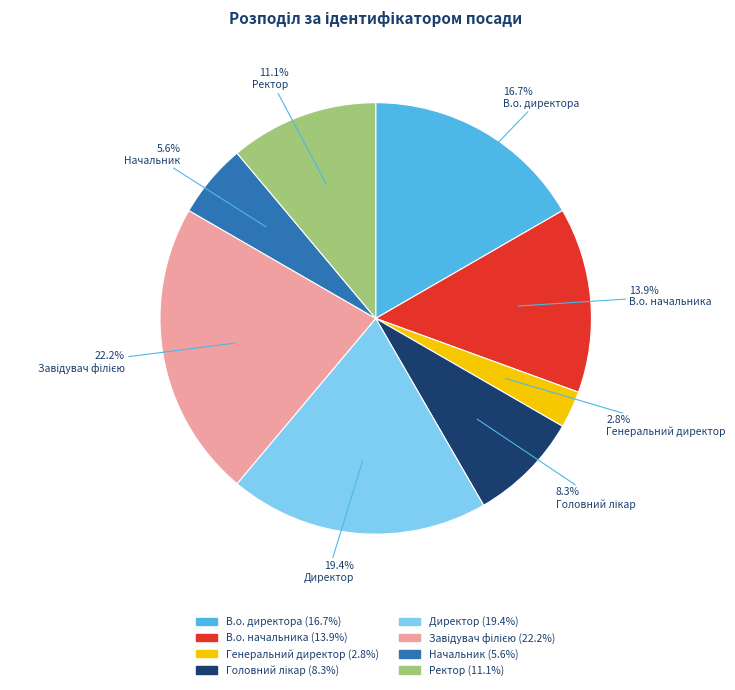

Which slice is the smallest?

Генеральний директор